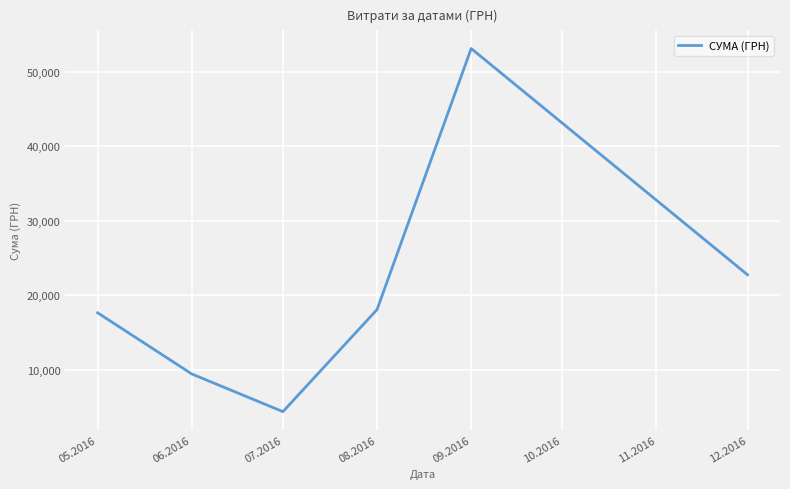

Rank the categories by value from highest to lowest.

09.2016, 12.2016, 08.2016, 05.2016, 06.2016, 07.2016